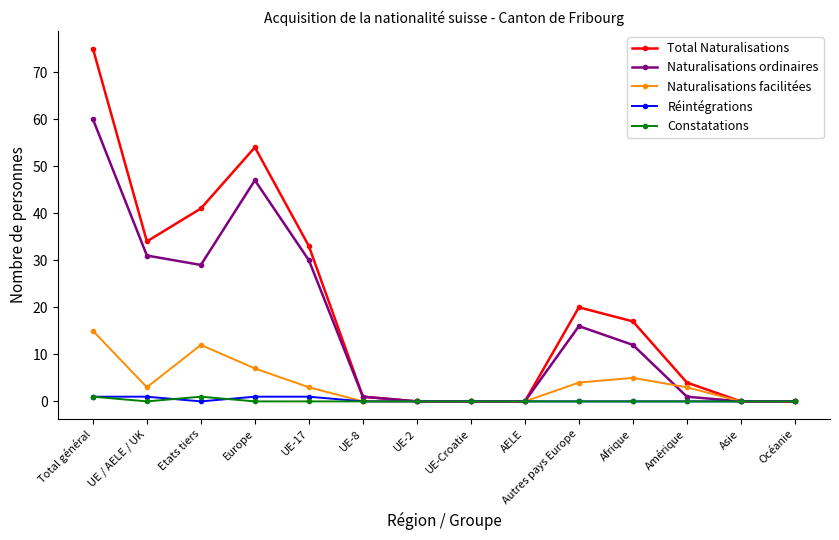

What is the highest value of the Naturalisations facilitées series?

15